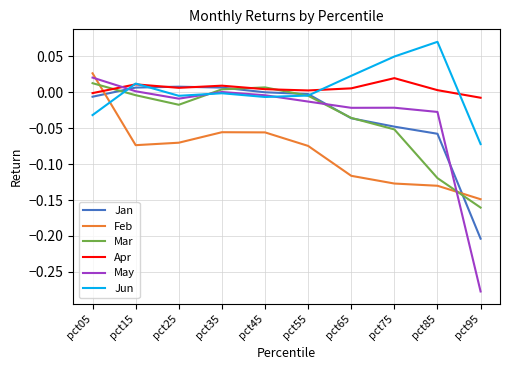

Which series has the widest spread of values?

May